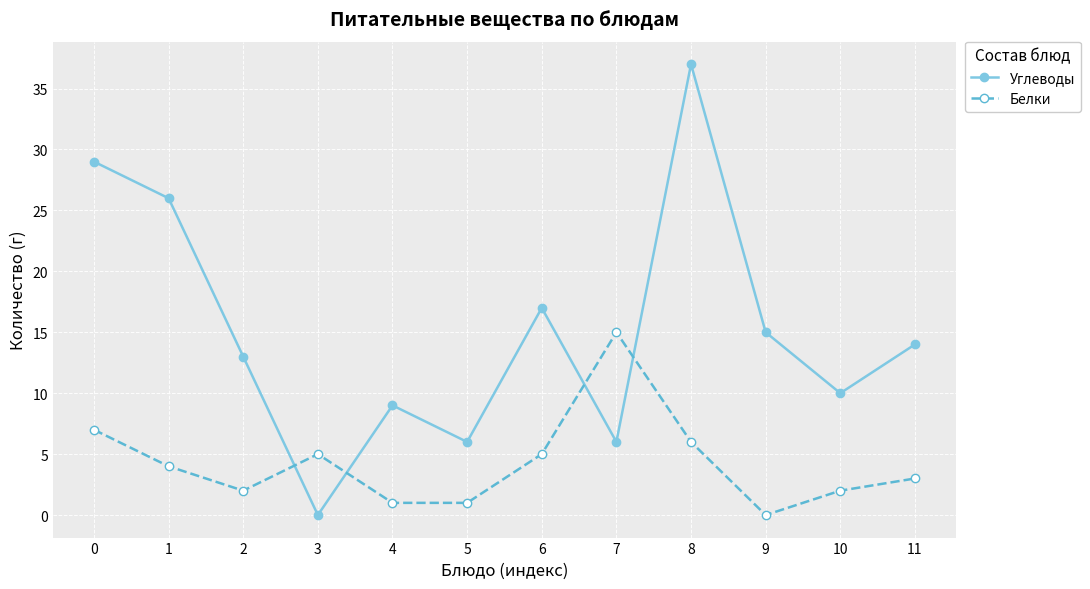

What is the greatest value displayed?

37